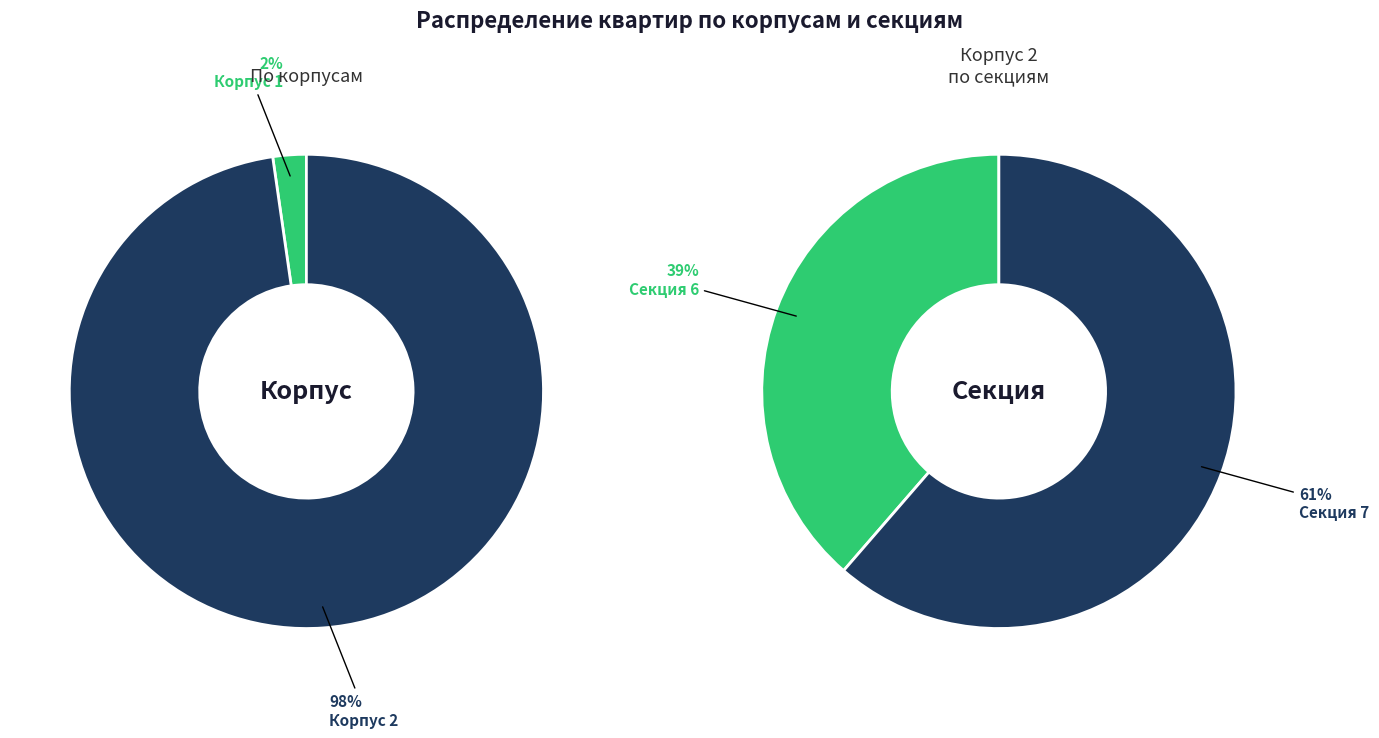

True or false: Секция 7 accounts for 68% of the total.

False